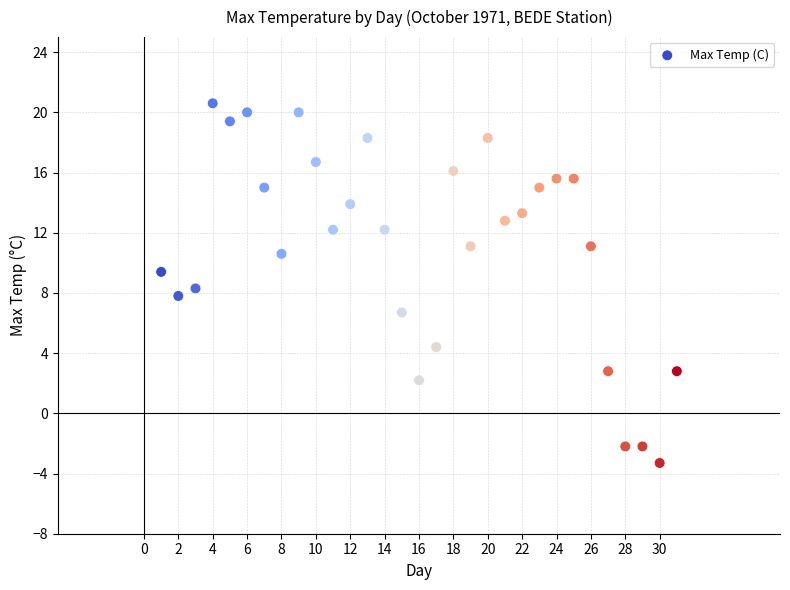

What is the range of Y values (max minus min)?

23.9